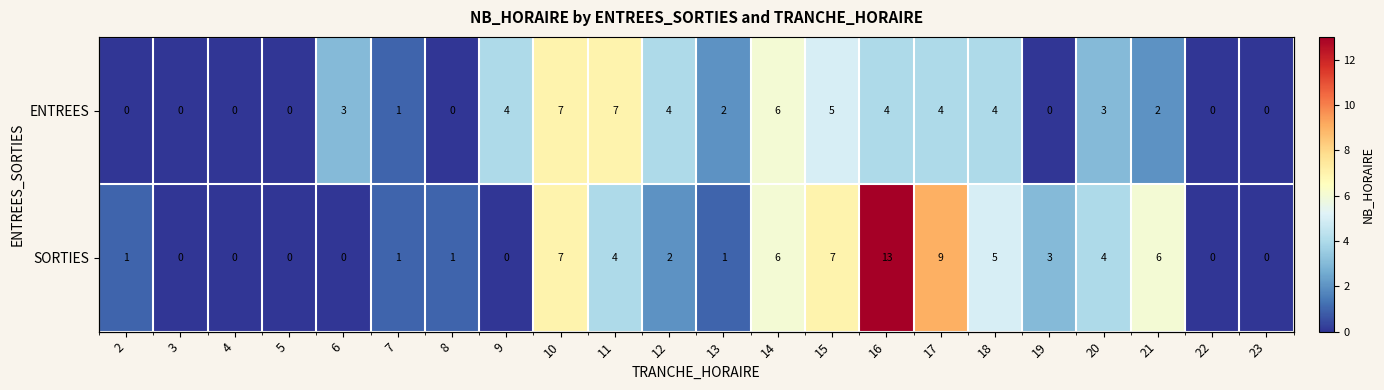

At which category does the chart reach its peak across all series?

16